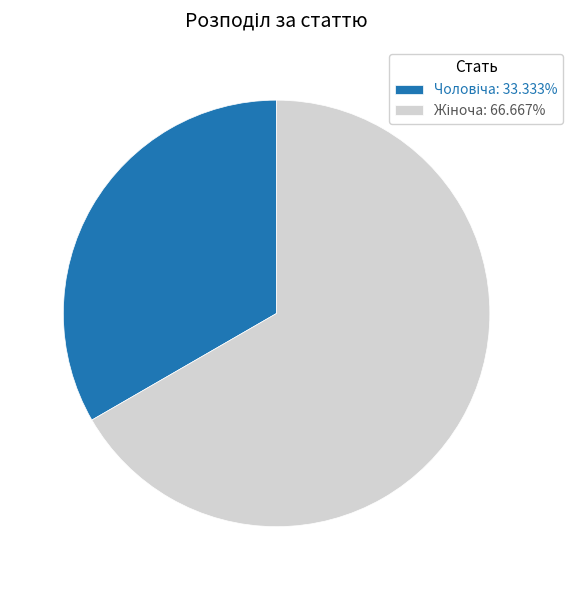

Is there any slice that represents more than half of the pie?

Yes